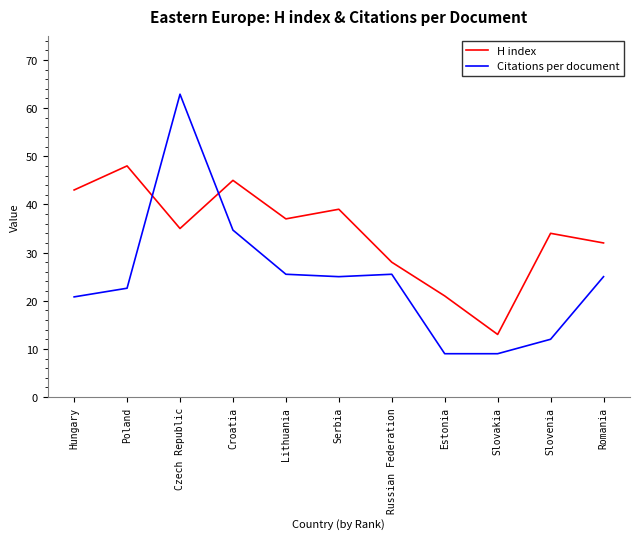

True or false: H index has more than 1 points higher than both neighbors.

True